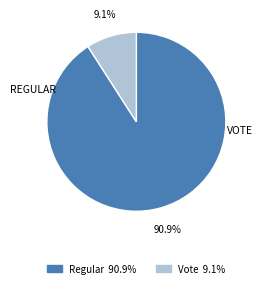

What is the largest slice in the pie chart?

Regular